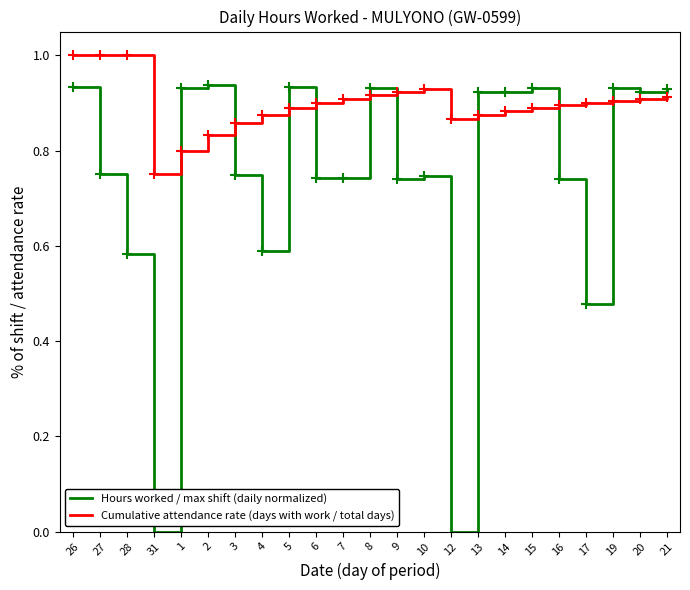

Which category has the lowest value in the Cumulative attendance rate (days with work / total days) series?

31